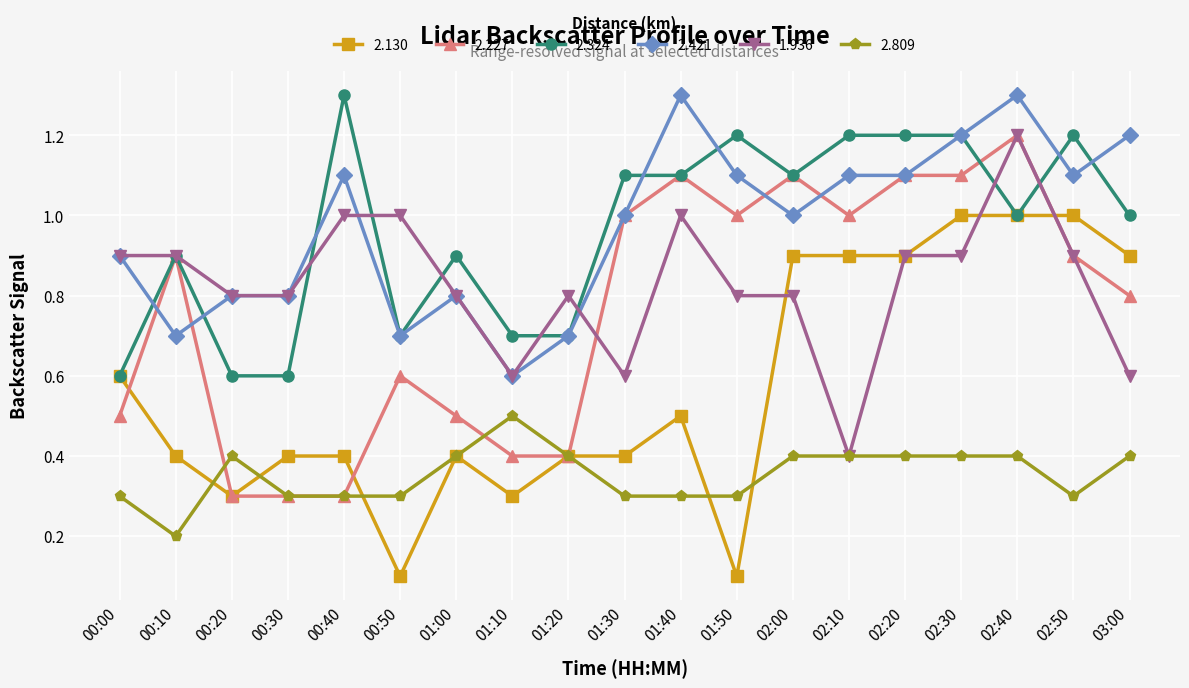

What is the difference between the highest and lowest values at 01:00?

0.5